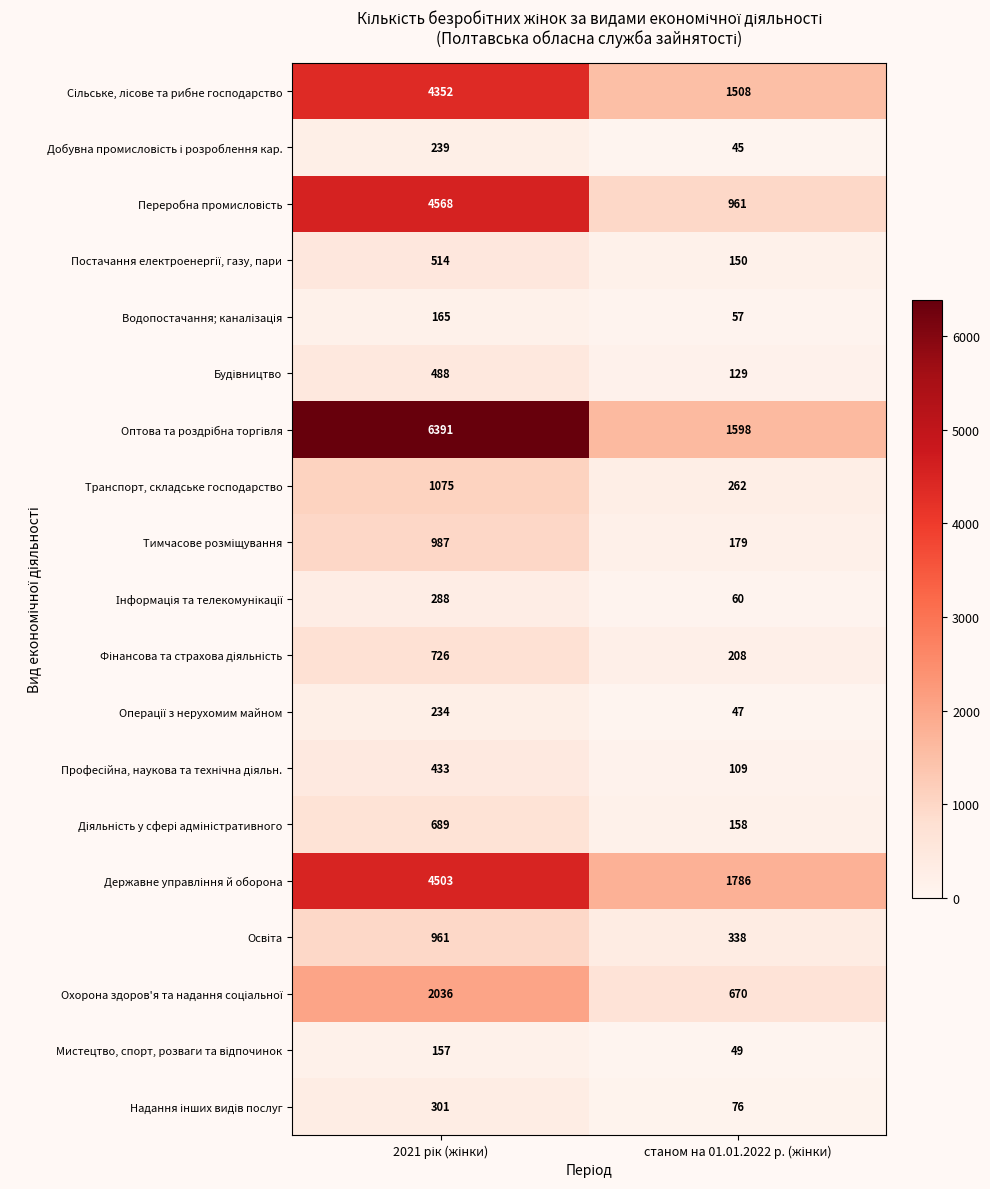

What is the smallest value displayed?

45